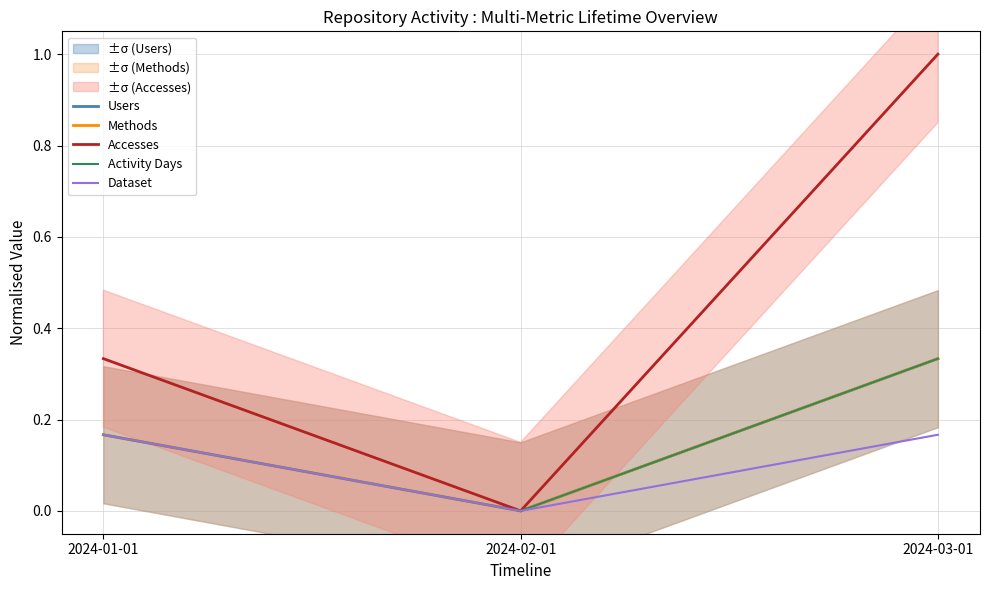

Is it true that Dataset equals 0.0 at 2024-03-01?

False